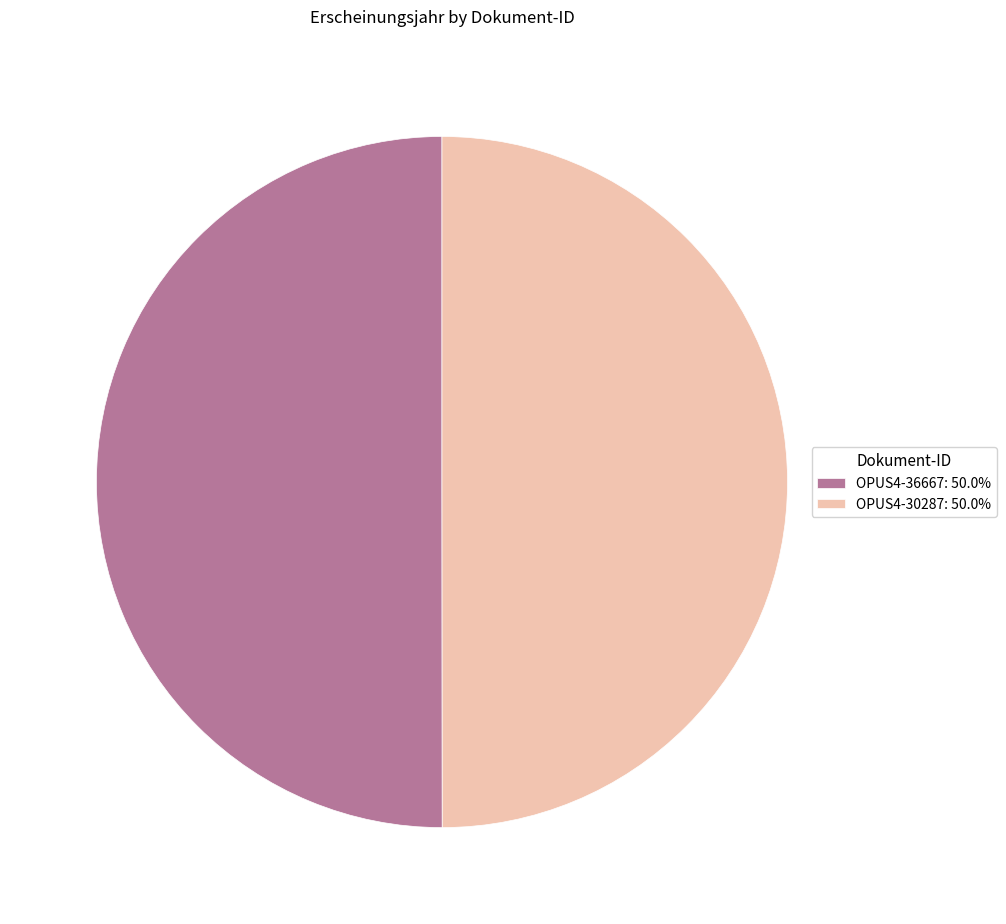

Combined, do OPUS4-30287: 50.0% and OPUS4-36667: 50.0% account for over 50%?

Yes